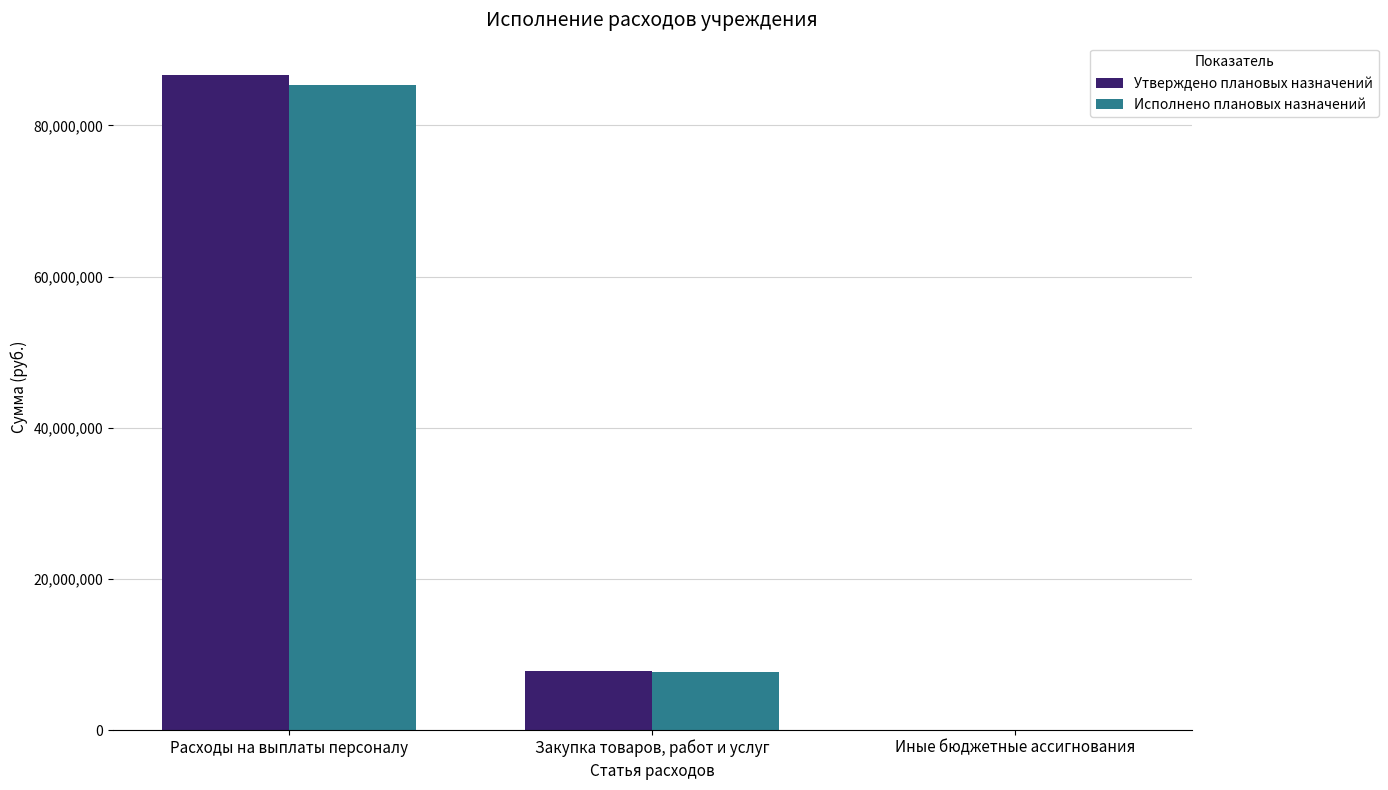

Count the number of categories in the chart.

3